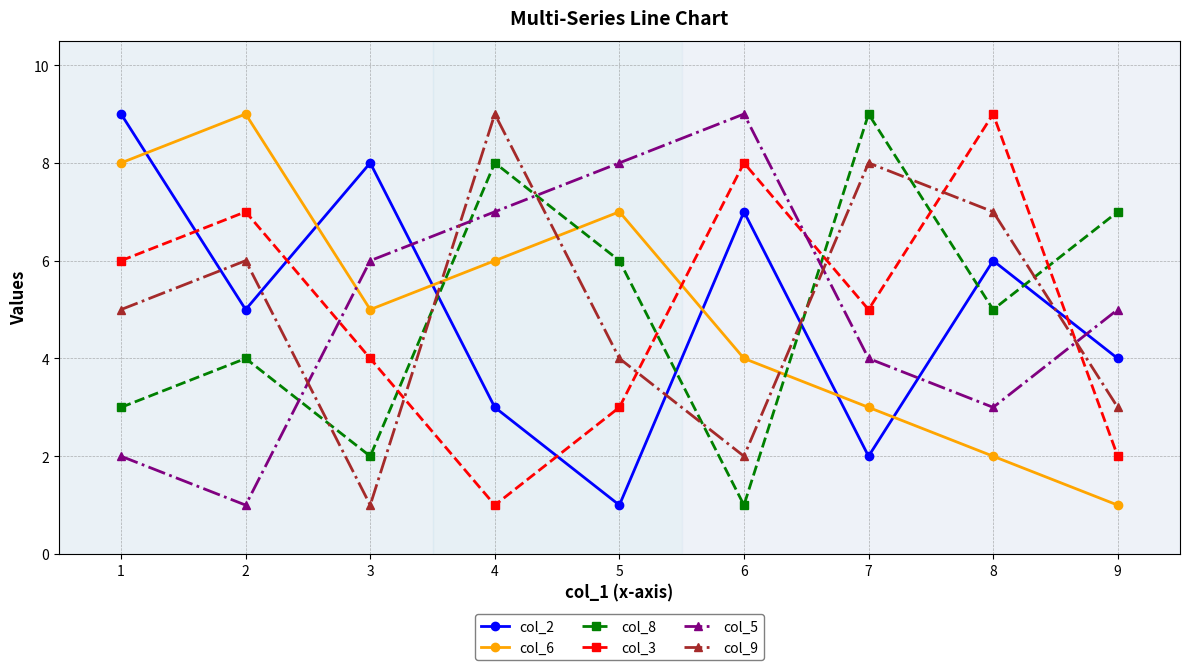

Where is the first local minimum for col_8?

3